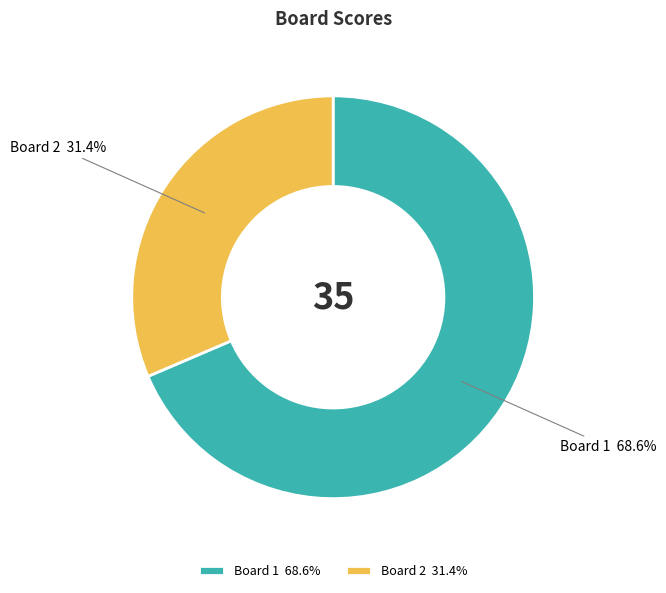

Rank the categories by value from highest to lowest.

Board 1 68.6%, Board 2 31.4%